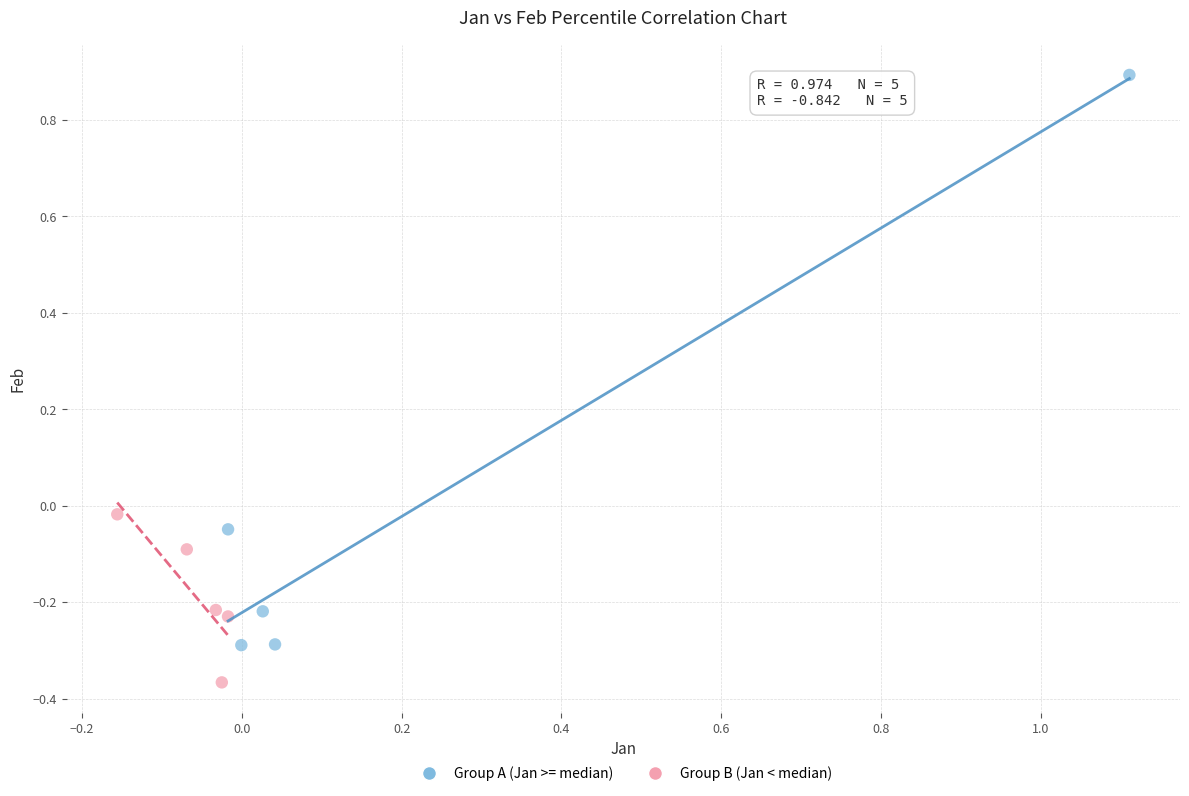

Which series reaches the maximum Y coordinate?

Group A (Jan >= median)